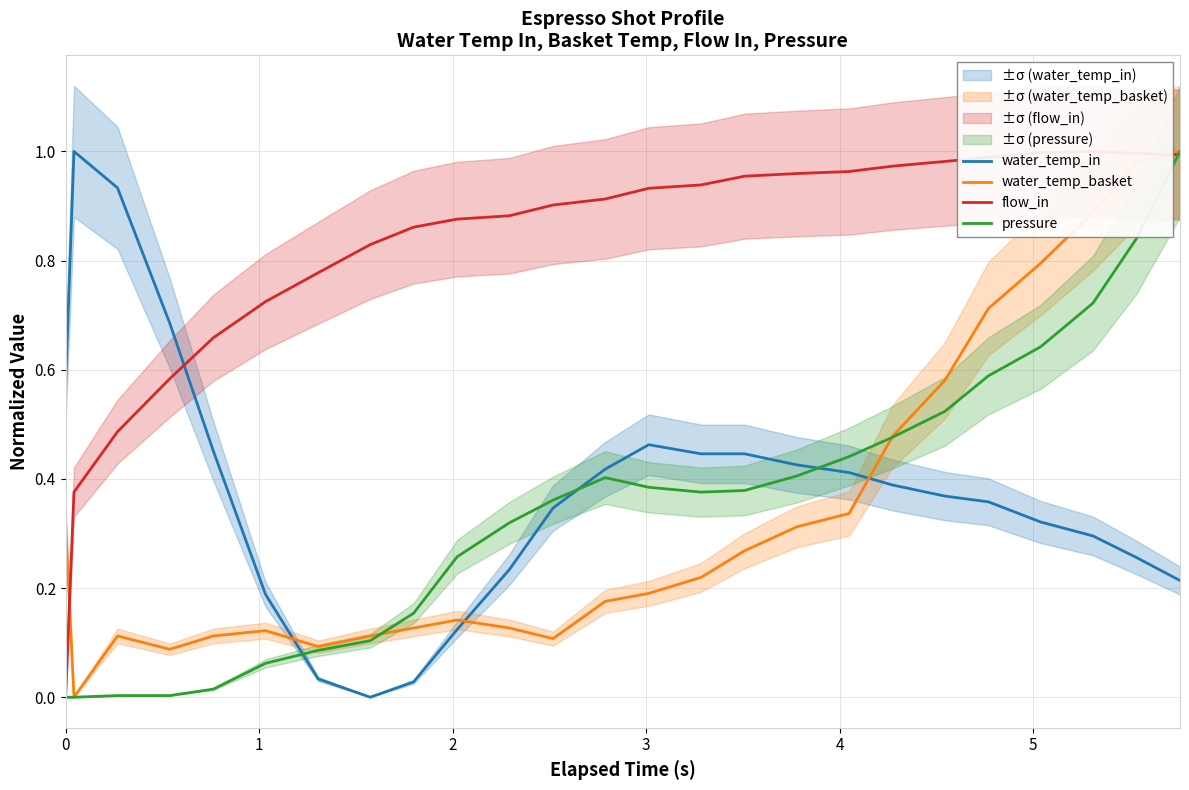

Count the number of data series in this chart.

4